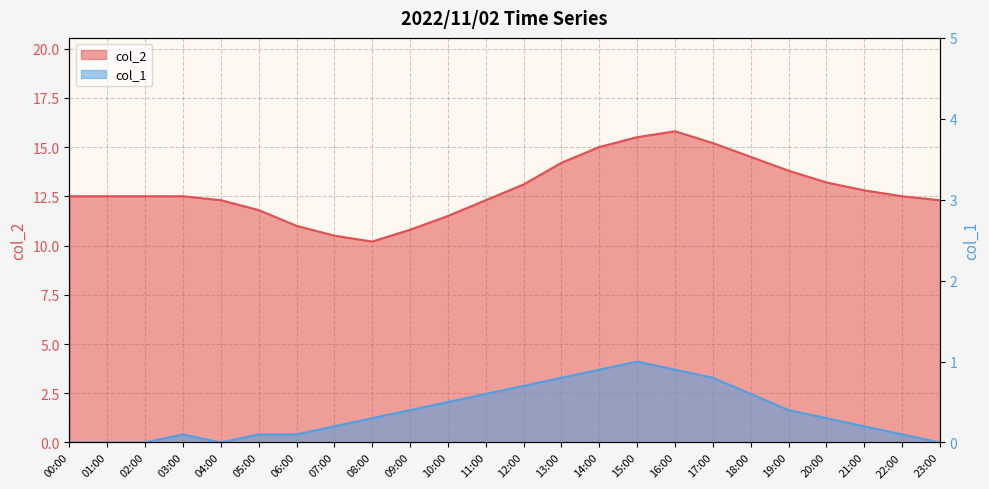

True or false: col_2 and col_1 intersect in this chart.

False